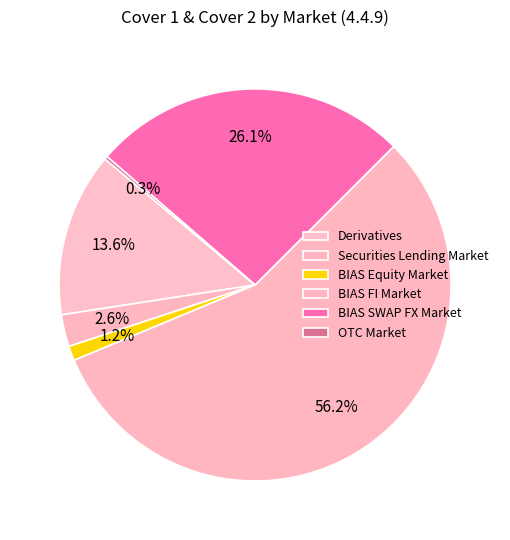

How many slices are in this pie chart?

6